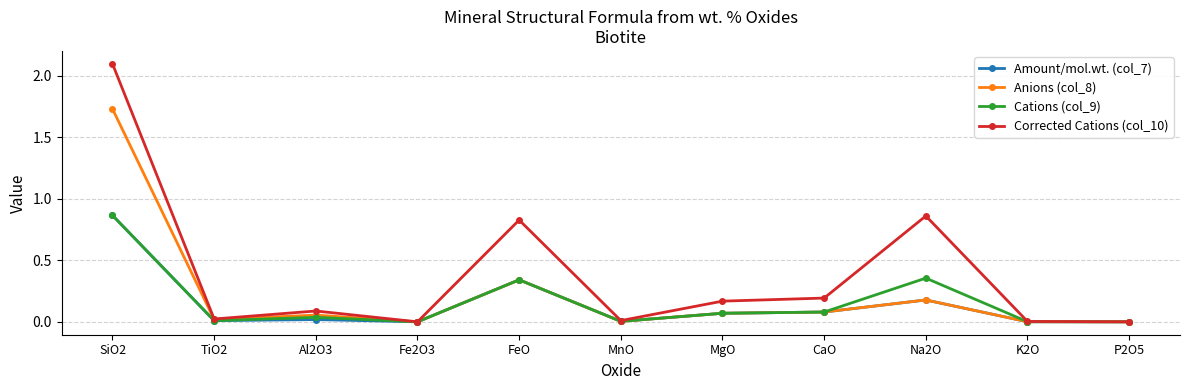

True or false: Cations (col_9) has a value of 0.0 at Fe2O3.

True